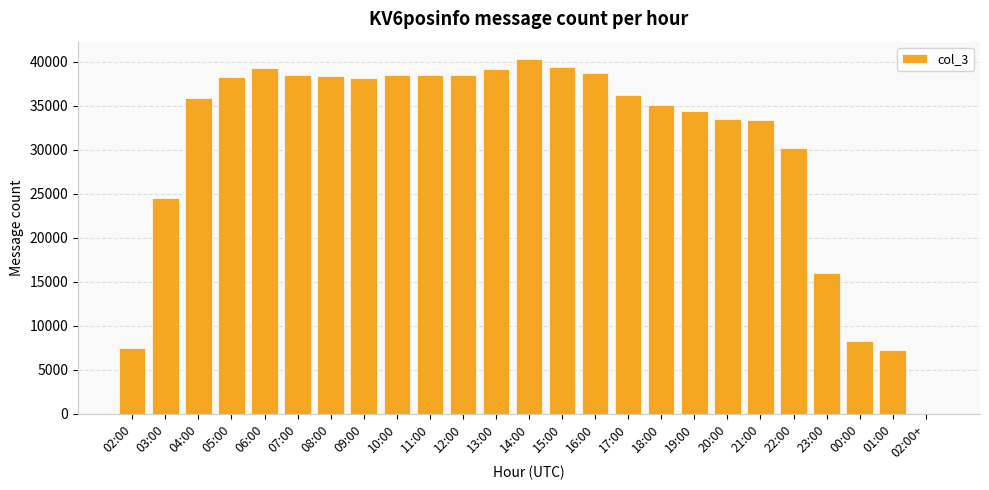

Between 21:00 and 15:00, which is larger?

15:00